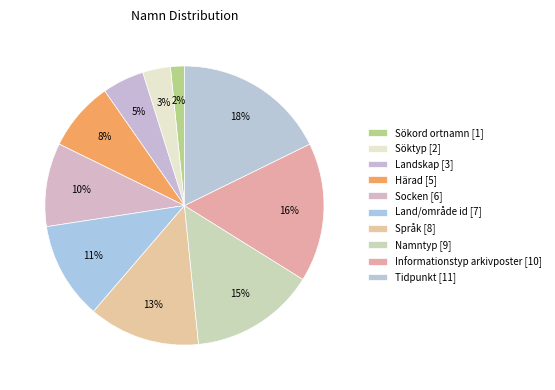

Rank the categories by value from lowest to highest.

Sökord ortnamn, Söktyp, Landskap, Härad, Socken, Land/område id, Språk, Namntyp, Informationstyp arkivposter, Tidpunkt